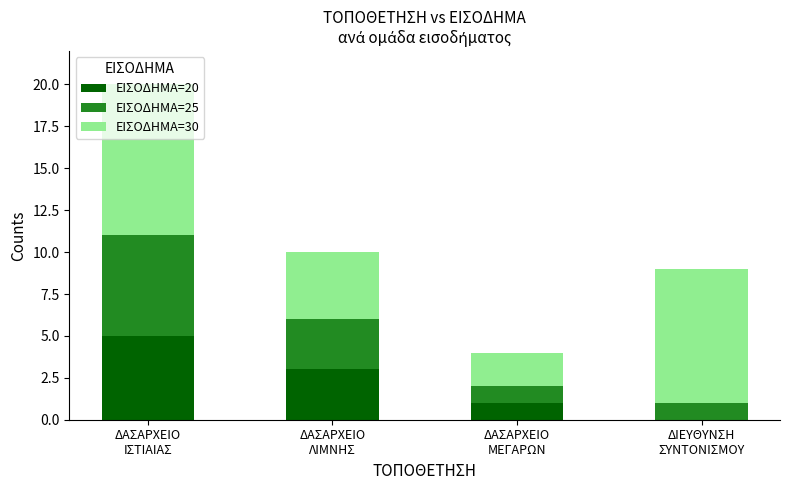

Where does the ΕΙΣΟΔΗΜΑ=20 series first go above 3?

ΔΑΣΑΡΧΕΙΟ
ΙΣΤΙΑΙΑΣ